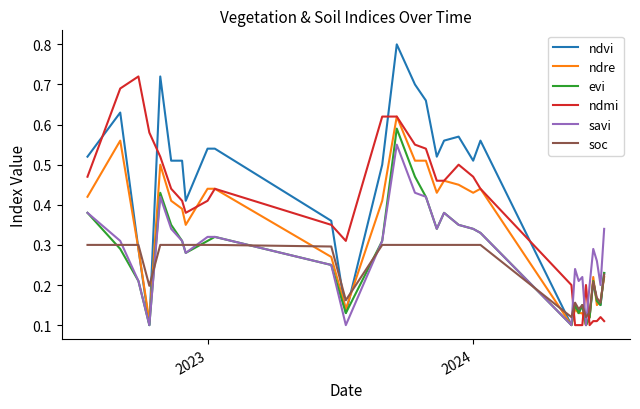

What is the maximum value shown in the chart?

0.8